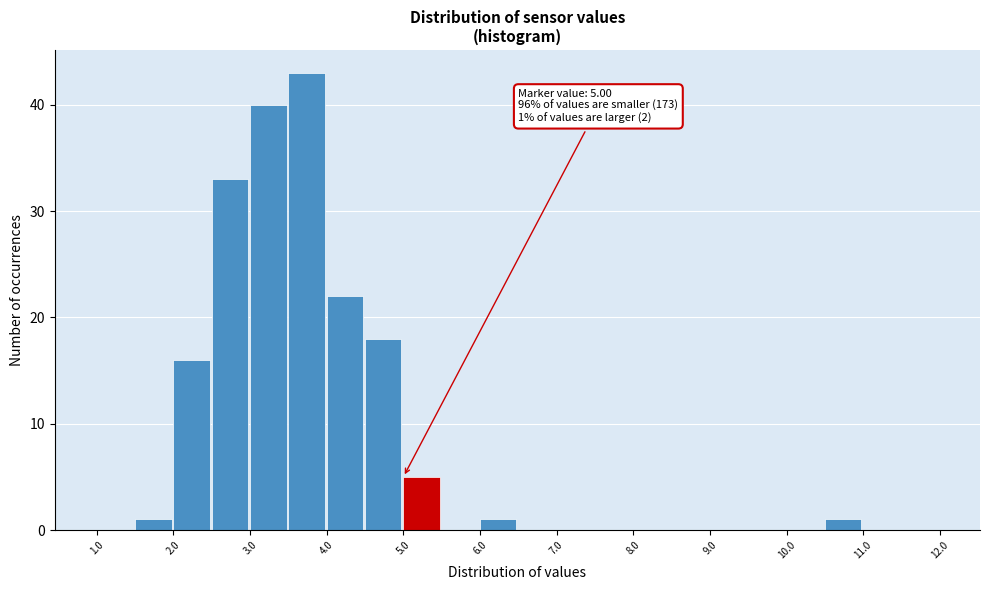

Over which range of the x-axis is the bar tallest?

3.5 to 4.0